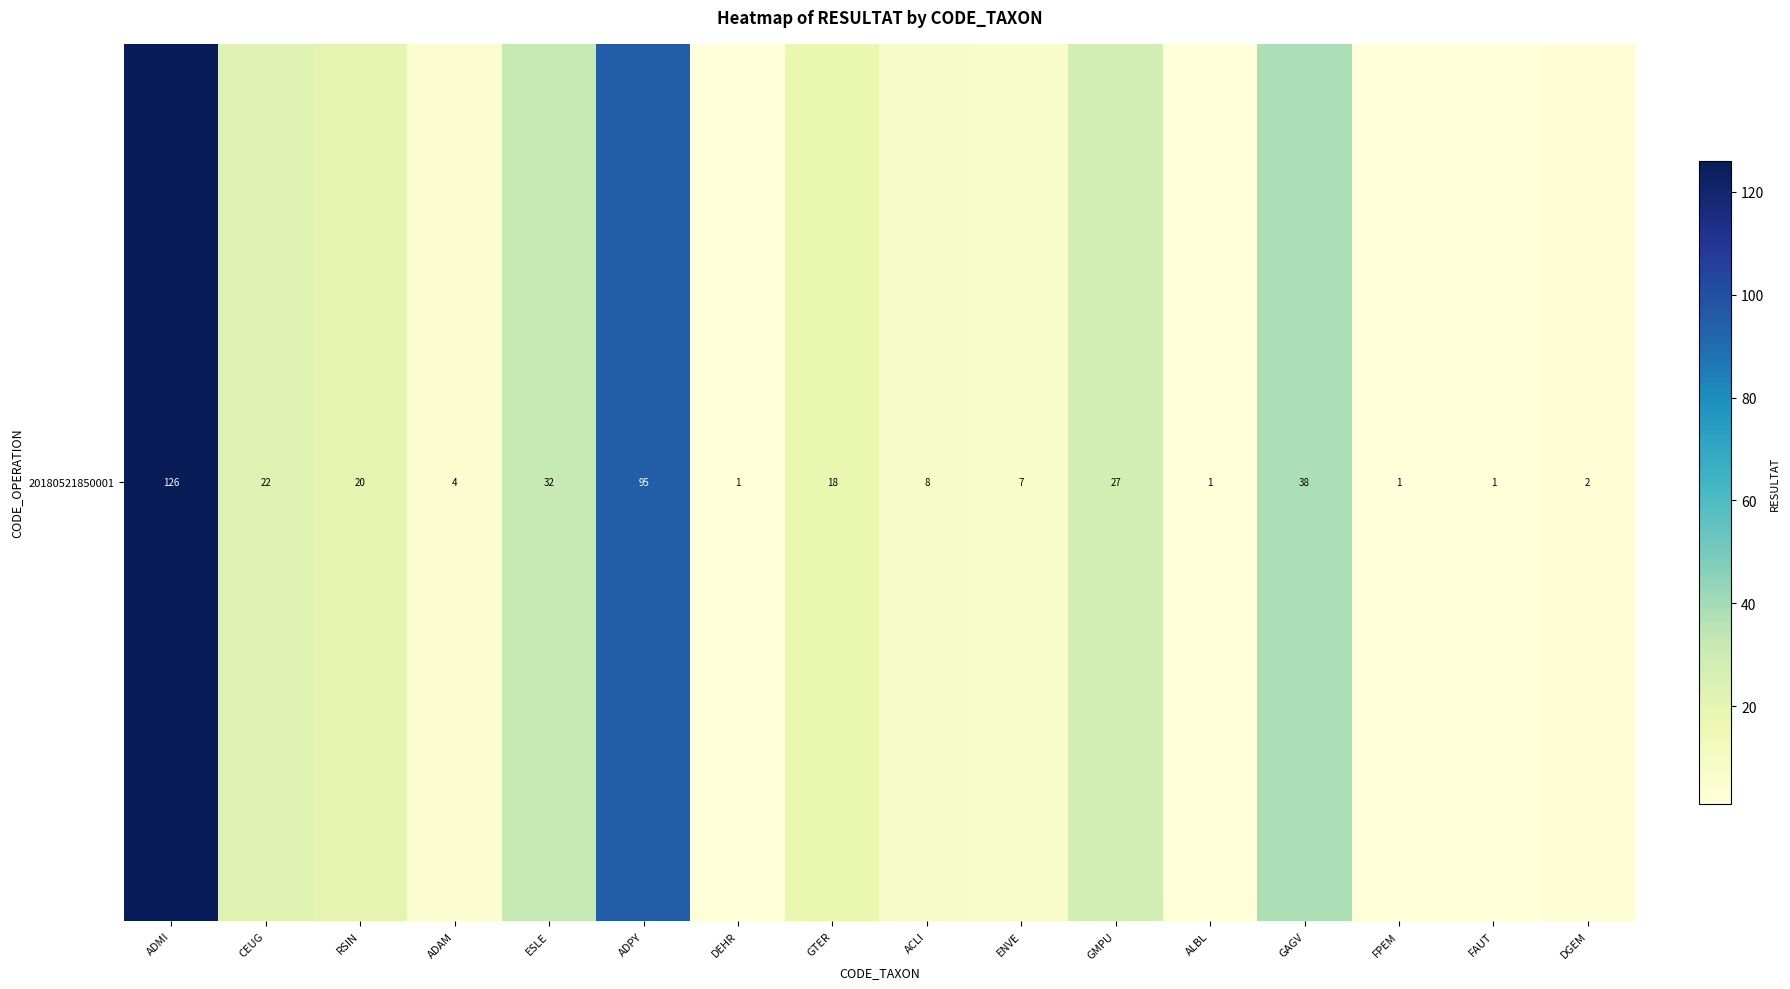

What is the sum of all values?

403